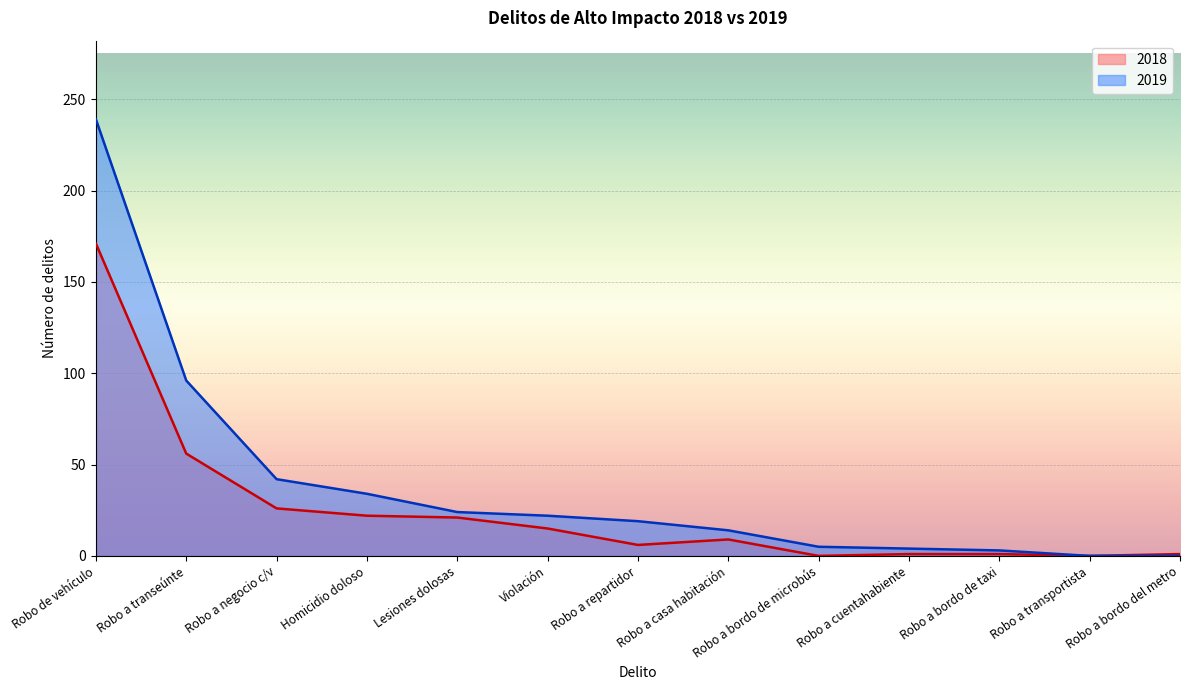

Reading left to right, list all the values displayed in this chart.

2018: Robo de vehículo=171	Robo a transeúnte=56	Robo a negocio c/v=26	Homicidio doloso=22	Lesiones dolosas=21	Violación=15	Robo a repartidor=6	Robo a casa habitación=9	Robo a bordo de microbús=0	Robo a cuentahabiente=1	Robo a bordo de taxi=1	Robo a transportista=0	Robo a bordo del metro=1
2019: Robo de vehículo=239	Robo a transeúnte=96	Robo a negocio c/v=42	Homicidio doloso=34	Lesiones dolosas=24	Violación=22	Robo a repartidor=19	Robo a casa habitación=14	Robo a bordo de microbús=5	Robo a cuentahabiente=4	Robo a bordo de taxi=3	Robo a transportista=0	Robo a bordo del metro=0